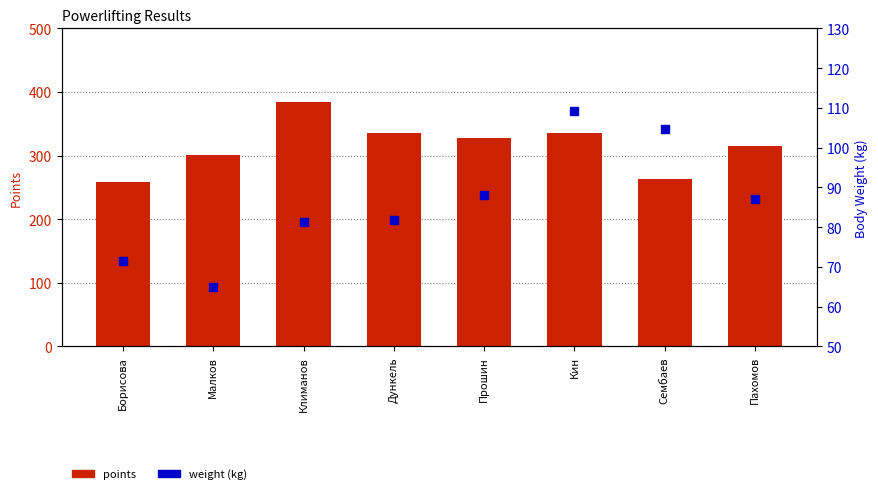

Which series has the largest total across all categories?

points